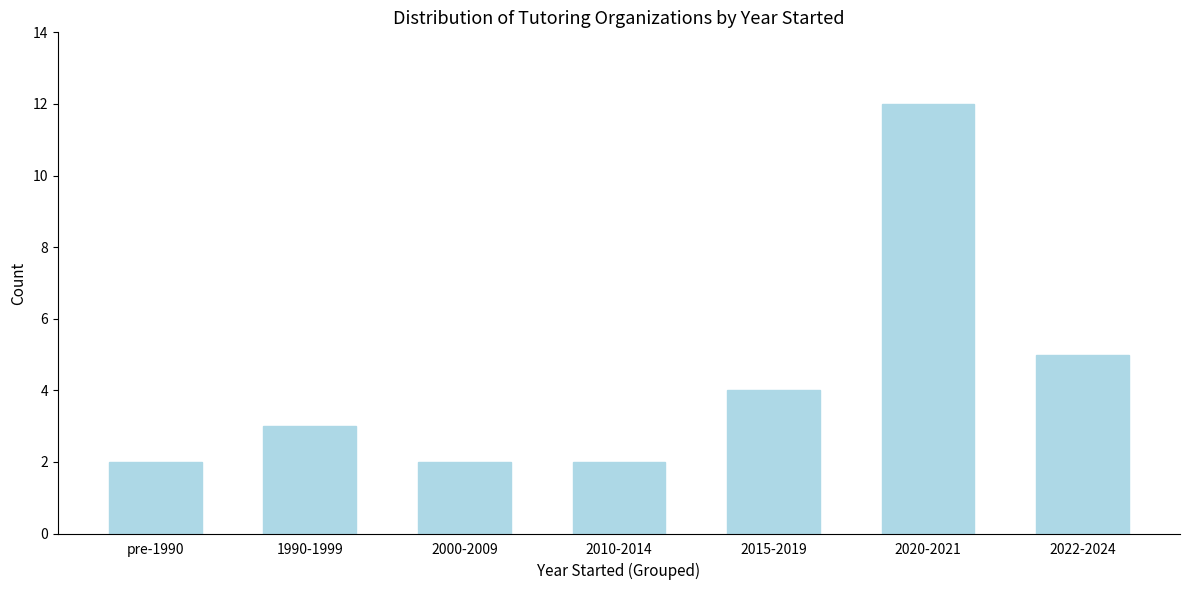

Reading right to left, list all the values displayed in this chart.

5	12	4	2	2	3	2